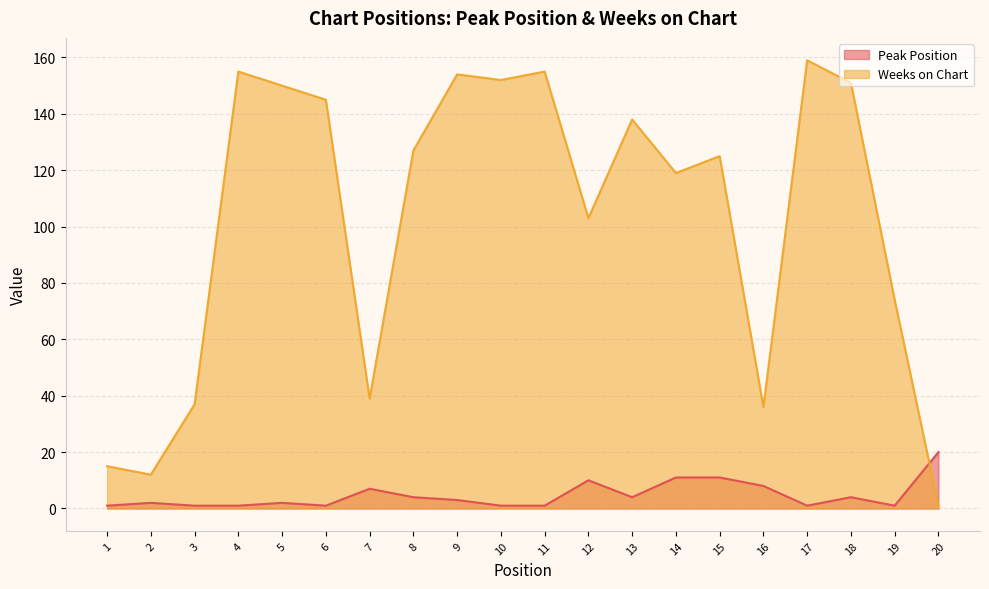

Reading left to right, list all the values displayed in this chart.

Peak Position: 1=1	2=2	3=1	4=1	5=2	6=1	7=7	8=4	9=3	10=1	11=1	12=10	13=4	14=11	15=11	16=8	17=1	18=4	19=1	20=20
Weeks on Chart: 1=15	2=12	3=37	4=155	5=150	6=145	7=39	8=127	9=154	10=152	11=155	12=103	13=138	14=119	15=125	16=36	17=159	18=151	19=74	20=1